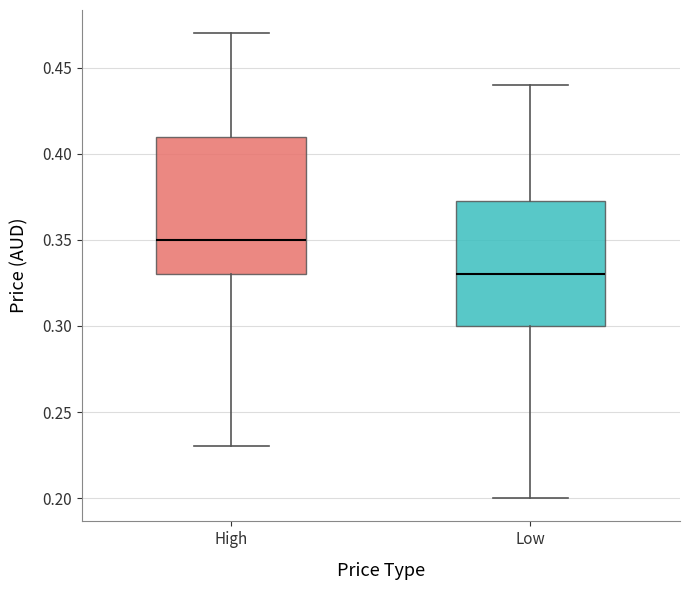

Which box's median line is the highest?

High